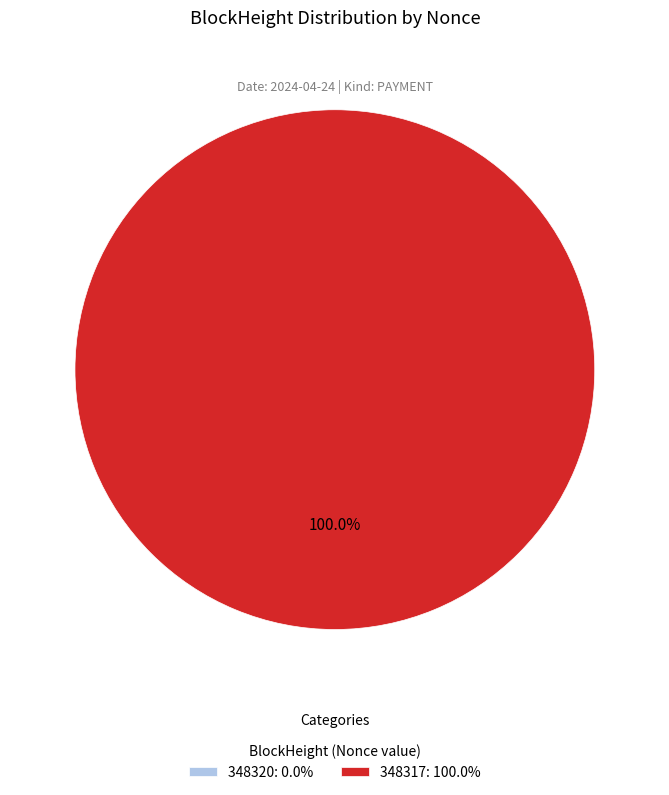

True or false: 348320 accounts for 0% of the total.

True